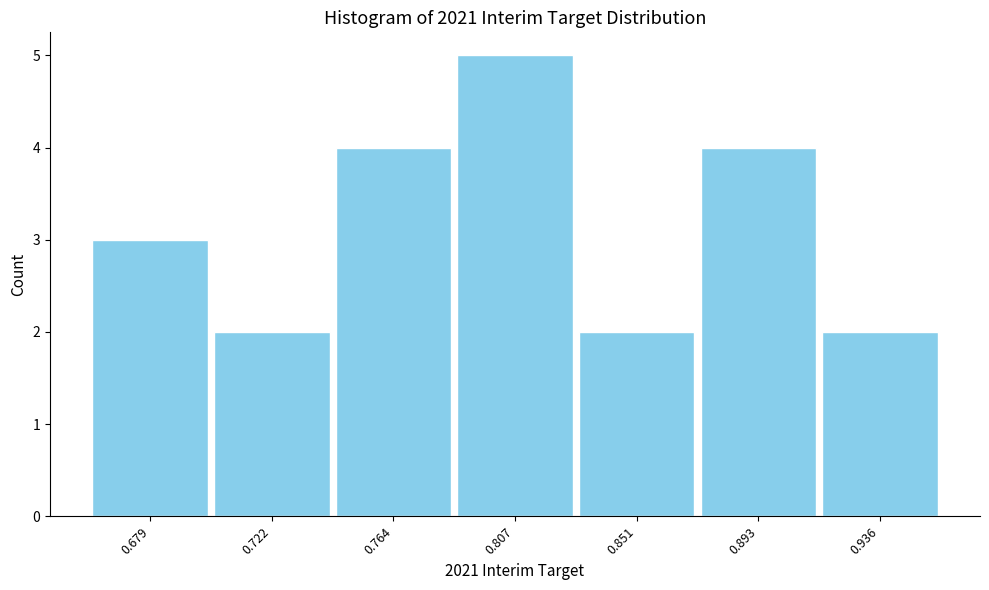

Over which range of the x-axis is the bar tallest?

0.786 to 0.829